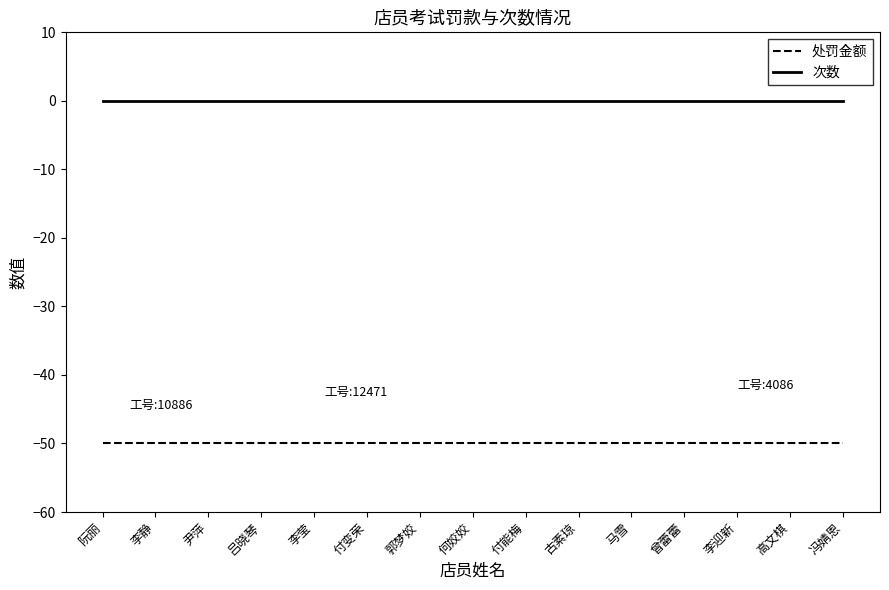

What is the spread (max minus min) of values at 古素琼?

50